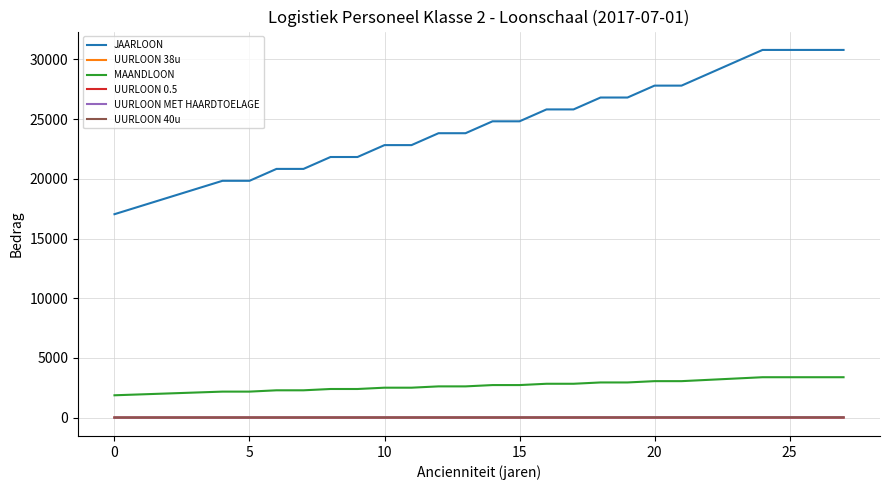

What is the maximum value shown in the chart?

30792.0